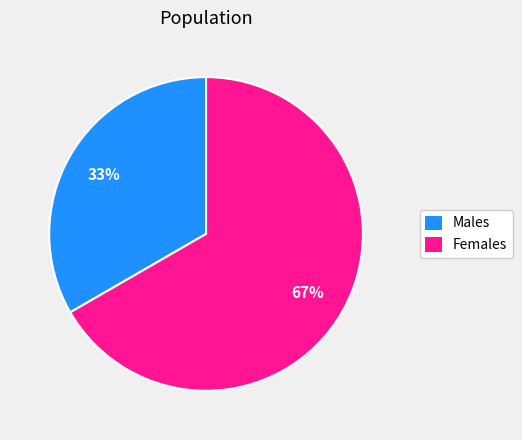

What is the ratio of the value at Females to the value at Males?

2.0